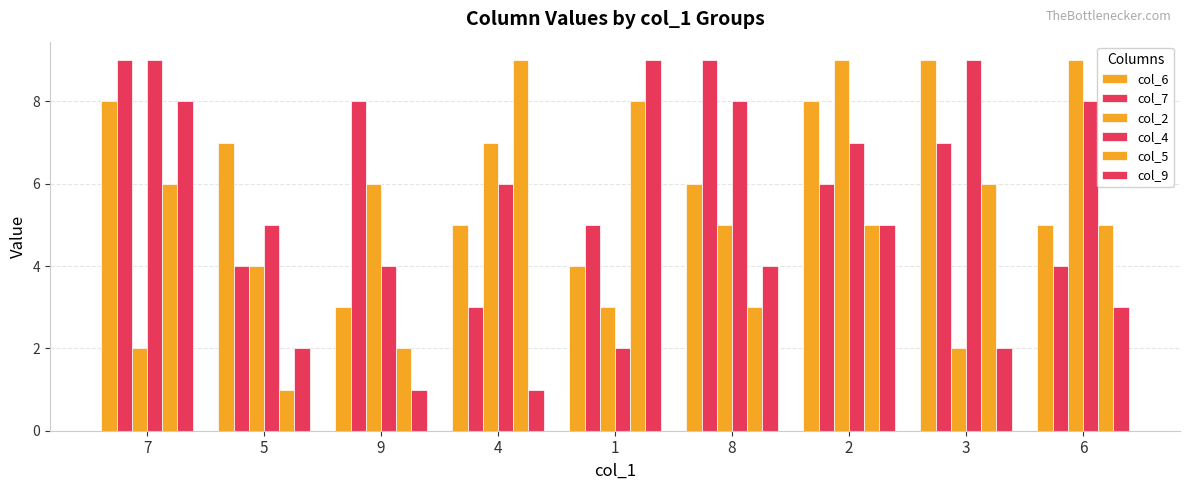

The col_7 series shows 10 at 2. True or false?

False